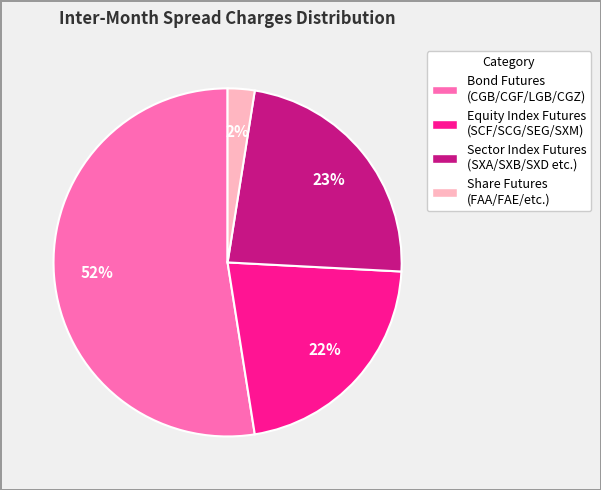

Between Share Futures (FAA/FAE/etc.) and Equity Index Futures (SCF/SCG/SEG/SXM), which is larger?

Equity Index Futures (SCF/SCG/SEG/SXM)